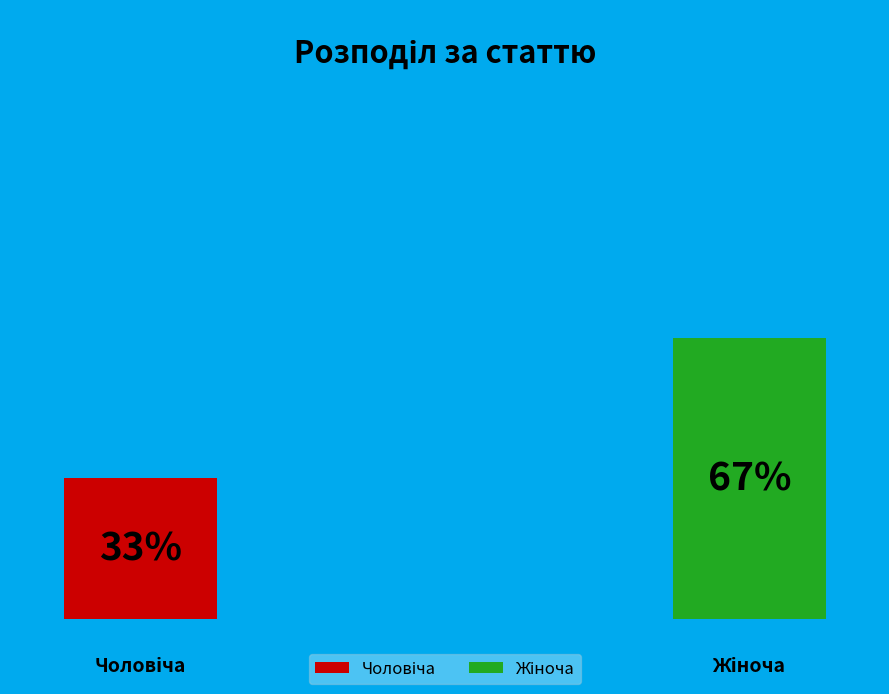

Which slice is the largest?

Жіноча